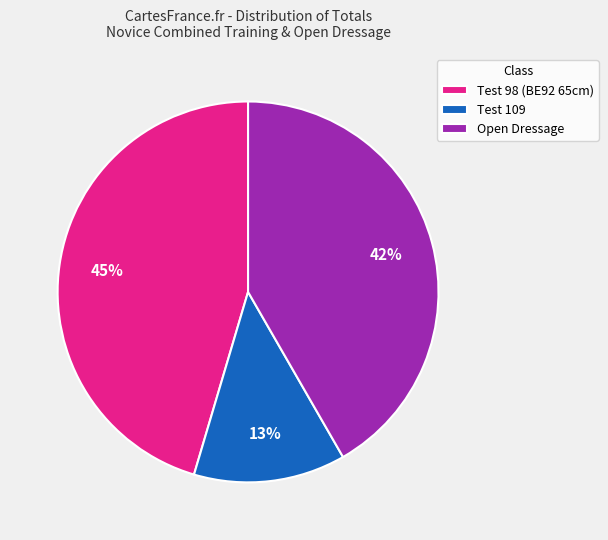

To the nearest percent, what portion does Test 98 (BE92 65cm) represent?

45%